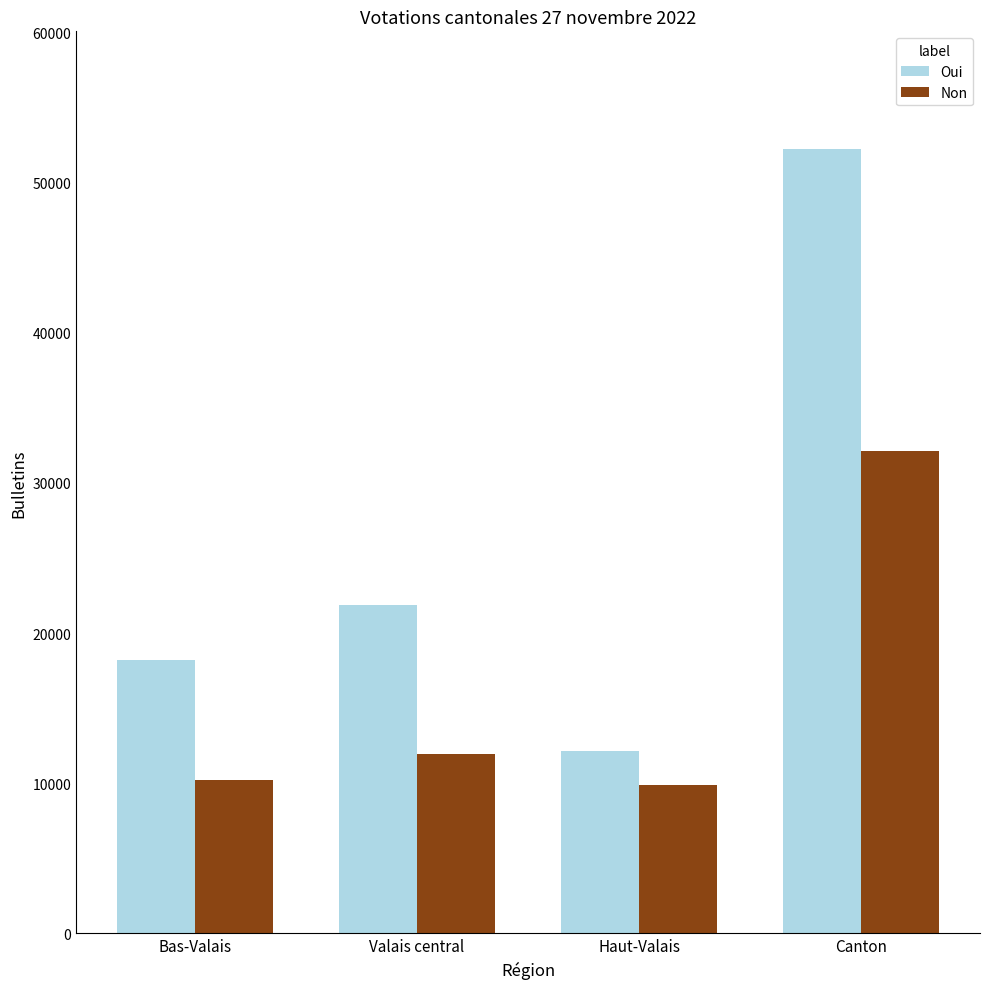

What position from the left is Bas-Valais?

1